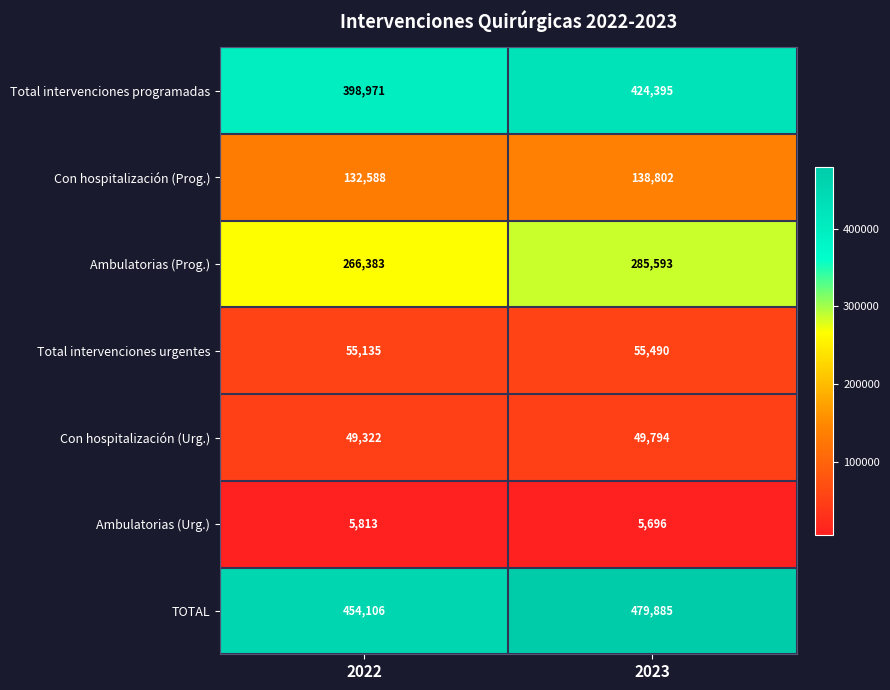

What is the sum of the Total intervenciones urgentes values at 2022 and 2023?

110625